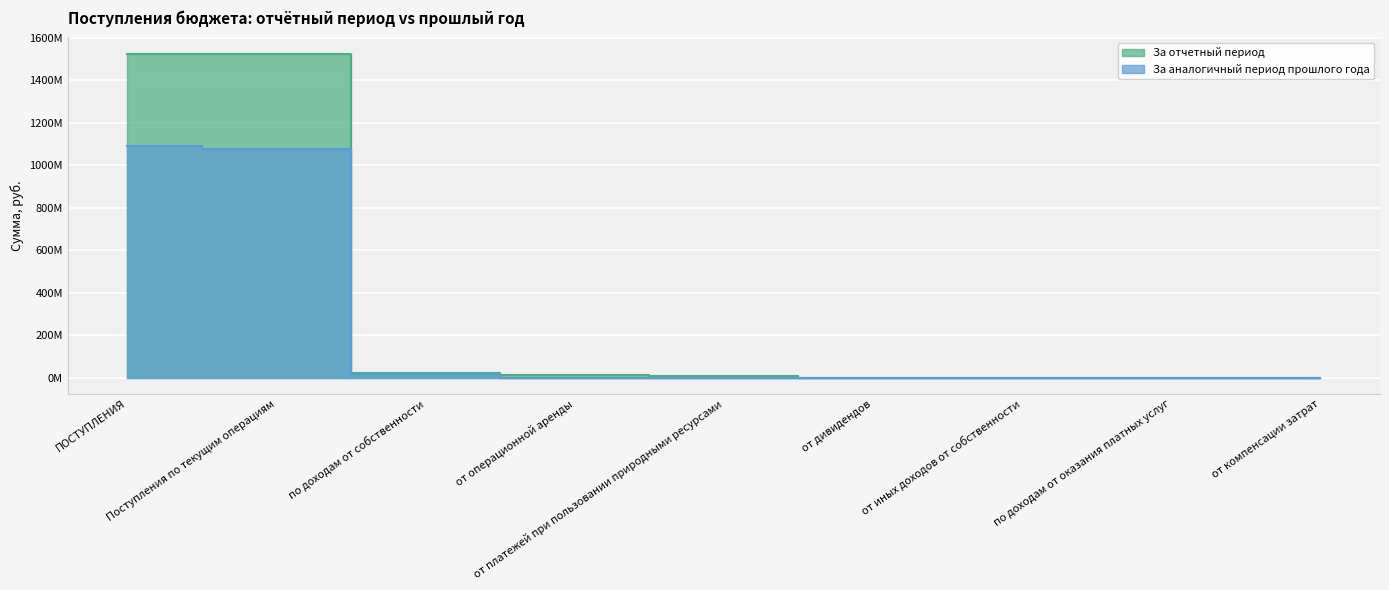

How many lines are shown in the chart?

2